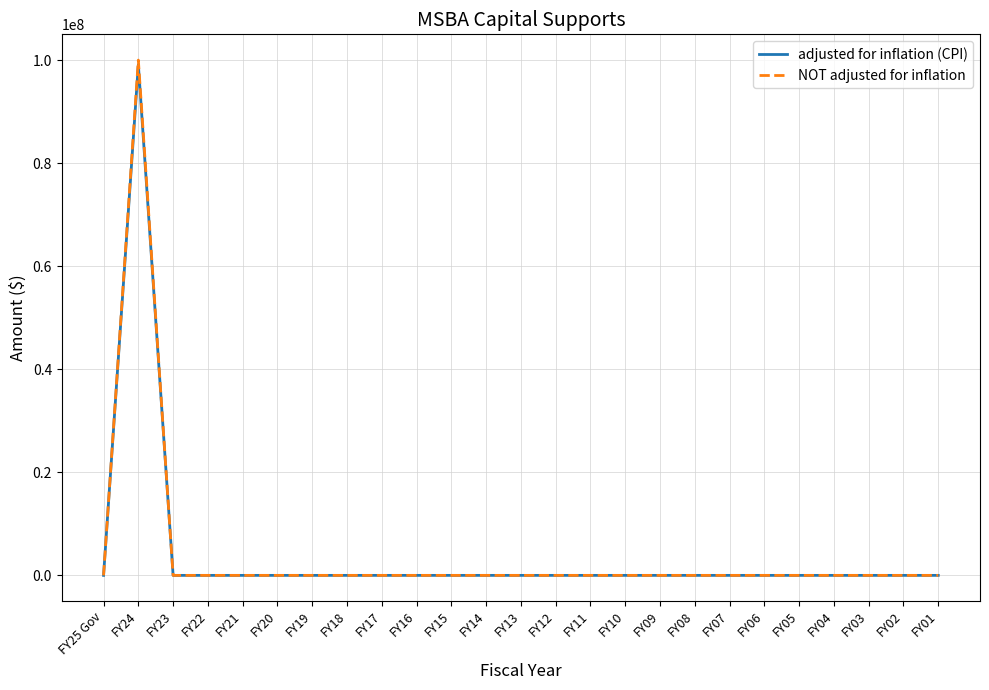

True or false: adjusted for inflation (CPI) has more than 0 points higher than both neighbors.

True